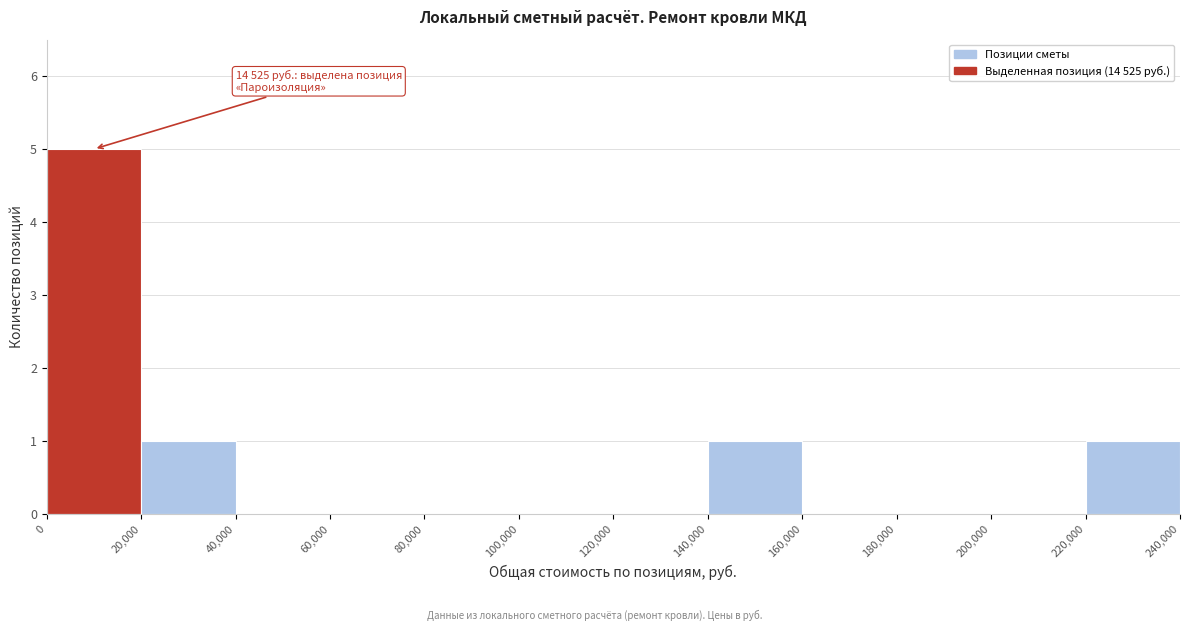

Over which range of the x-axis is the bar tallest?

0 to 20,000